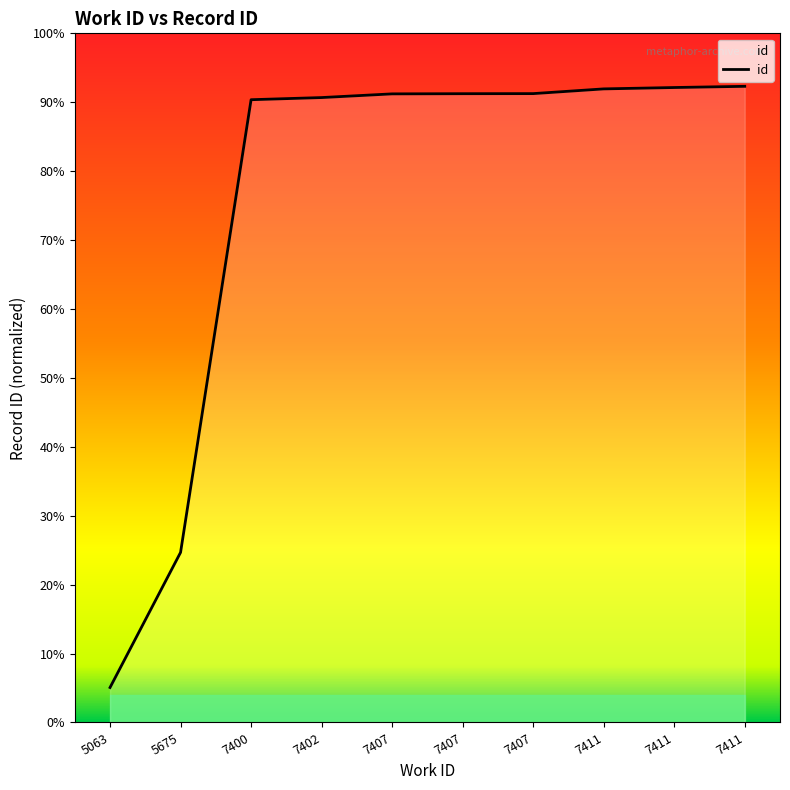

Does the chart display data point markers on the line(s)?

No